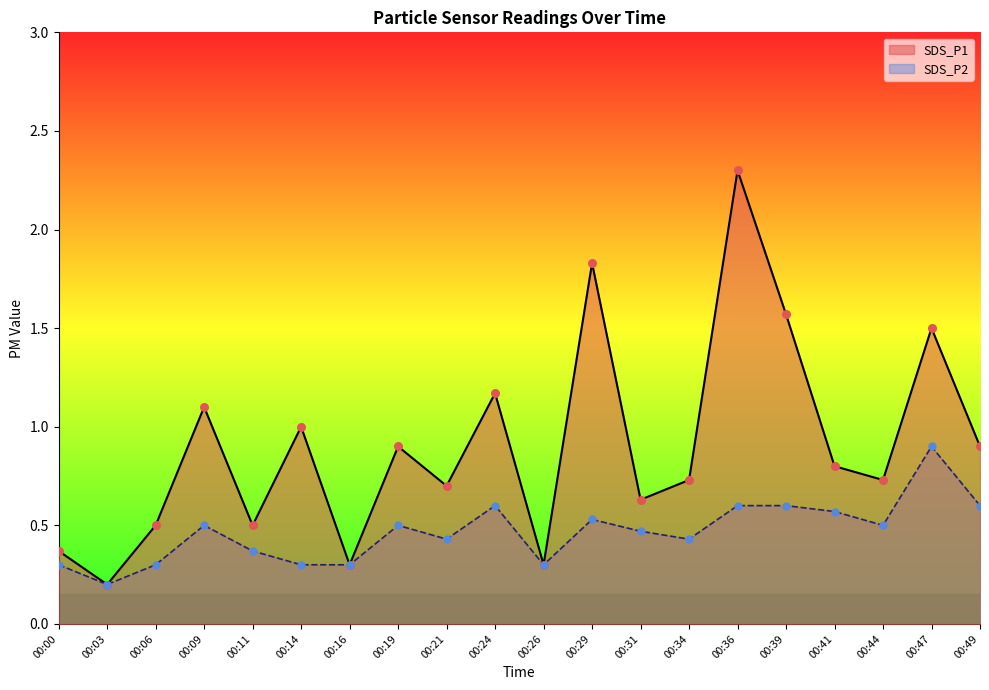

Is the value of SDS_P2 at 00:06 greater than the value of SDS_P1 at 00:03?

Yes